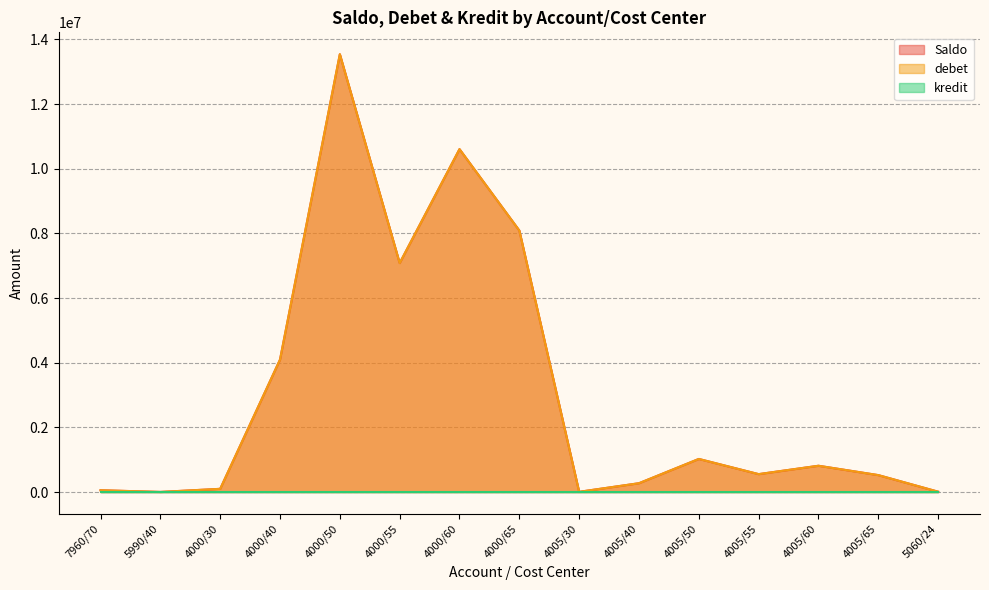

At which label is Saldo closest to 6773328?

4000/55